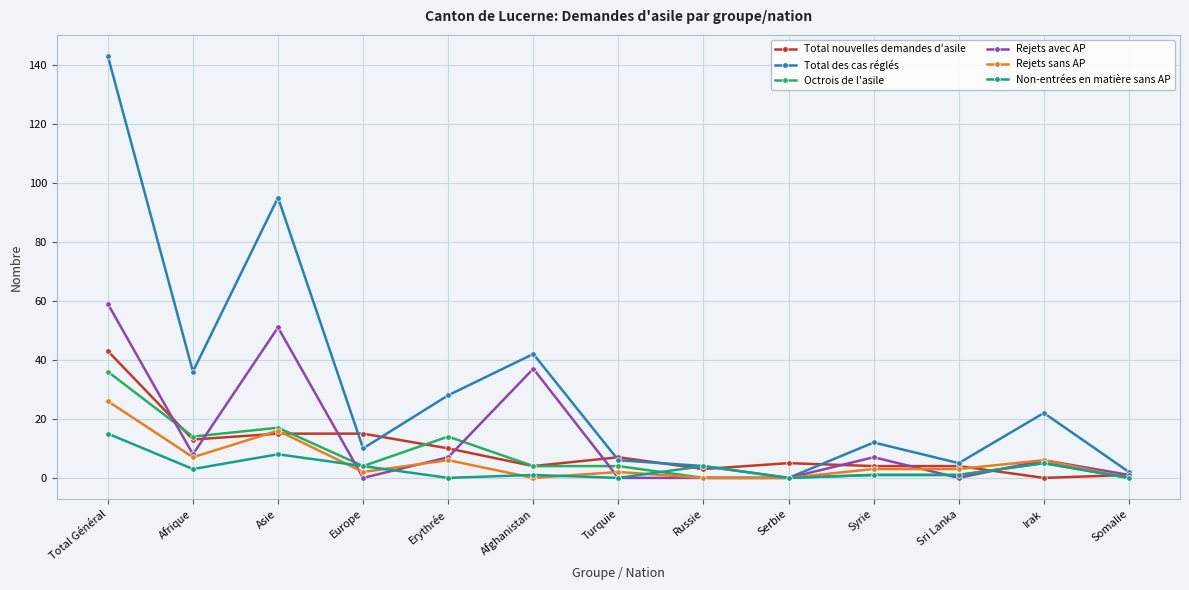

Reading left to right, extract all data points from this chart.

Total nouvelles demandes d'asile: 43	13	15	15	10	4	7	3	5	4	4	0	1
Total des cas réglés: 143	36	95	10	28	42	6	4	0	12	5	22	2
Octrois de l'asile: 36	14	17	4	14	4	4	0	0	1	1	5	0
Rejets avec AP: 59	8	51	0	7	37	0	0	0	7	0	6	1
Rejets sans AP: 26	7	16	2	6	0	2	0	0	3	3	6	0
Non-entrées en matière sans AP: 15	3	8	4	0	1	0	4	0	1	1	5	0